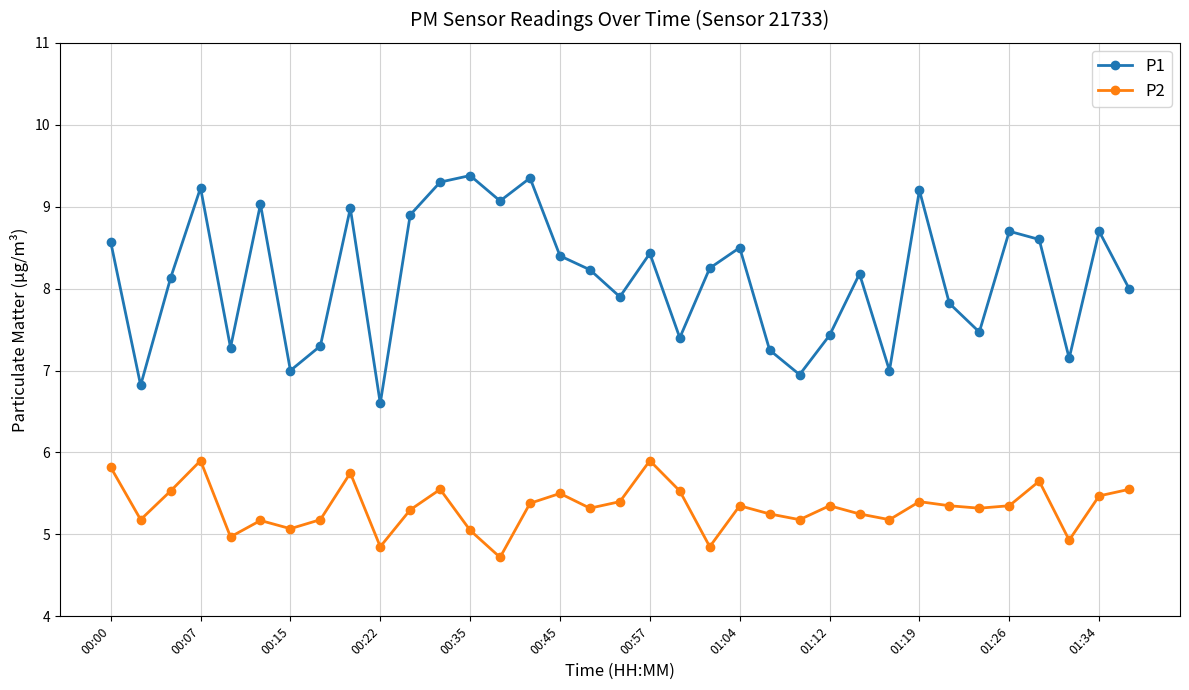

What is the sum of all P2 values?

186.5